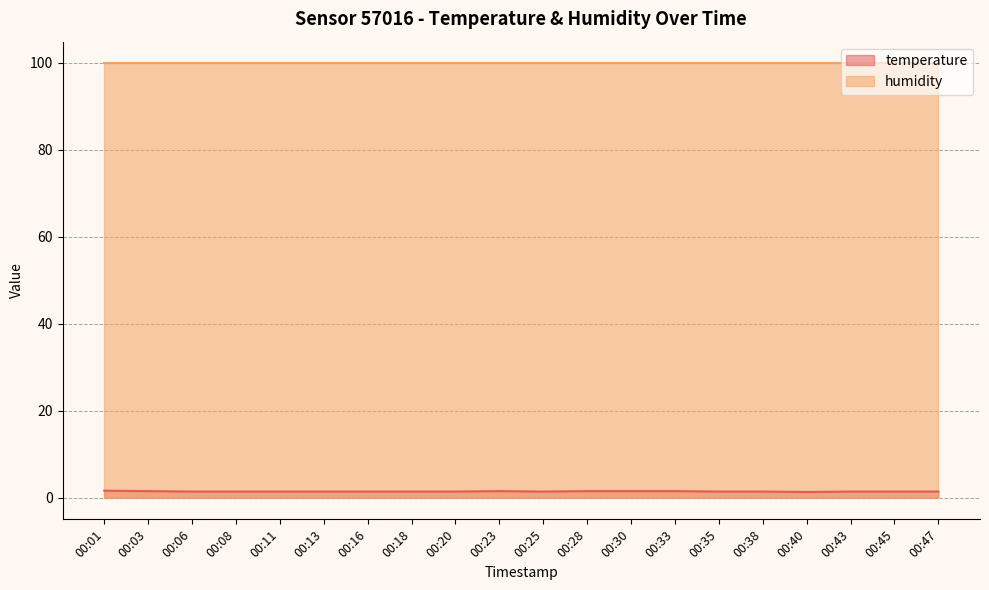

How many points are lower than both their immediate neighbors (excluding endpoints)?

2